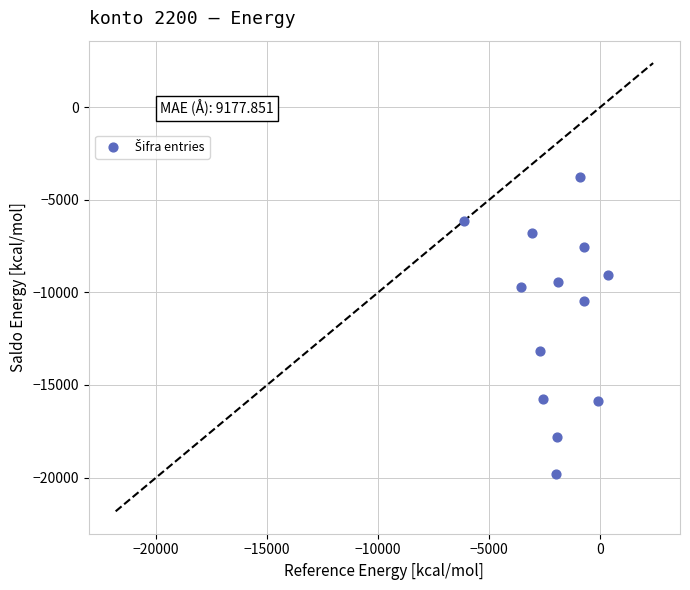

What is the range of Y values (max minus min)?

16049.4